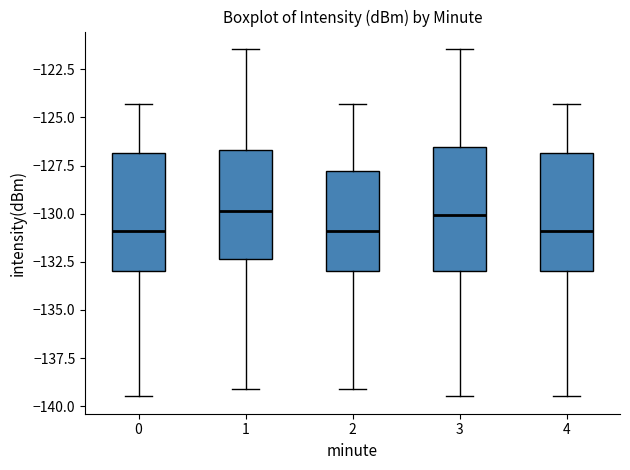

Reading left to right, transcribe this box plot: for each box, give where its median line is, the range the box spans, and where its two whiskers end, as read against the y-axis. The values are not printed on the chart, so give them approximately, as read against the axis.

0: median -131.0, box -133.0 to -127.0, whiskers -139.5 to -124.5
1: median -130.0, box -132.5 to -126.5, whiskers -139.0 to -121.5
2: median -131.0, box -133.0 to -128.0, whiskers -139.0 to -124.5
3: median -130.0, box -133.0 to -126.5, whiskers -139.5 to -121.5
4: median -131.0, box -133.0 to -127.0, whiskers -139.5 to -124.5